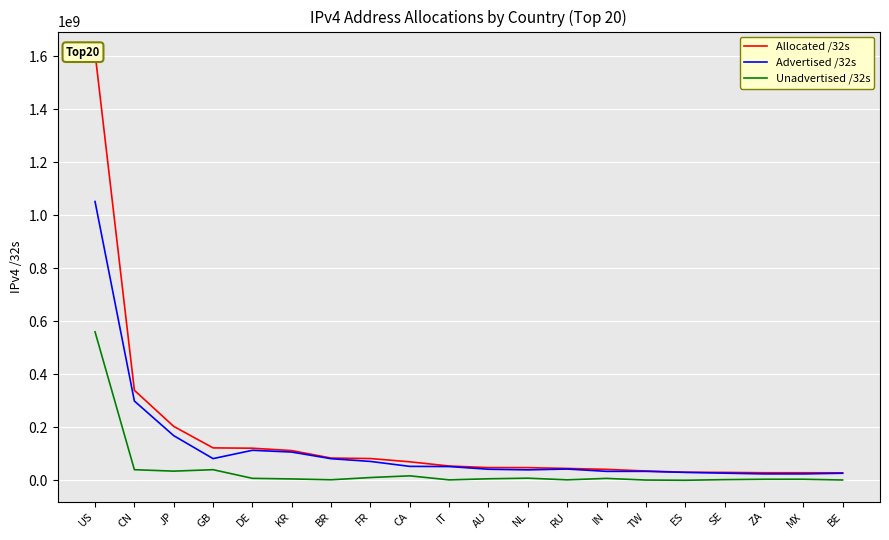

Which label corresponds to the smallest value in the chart?

ES